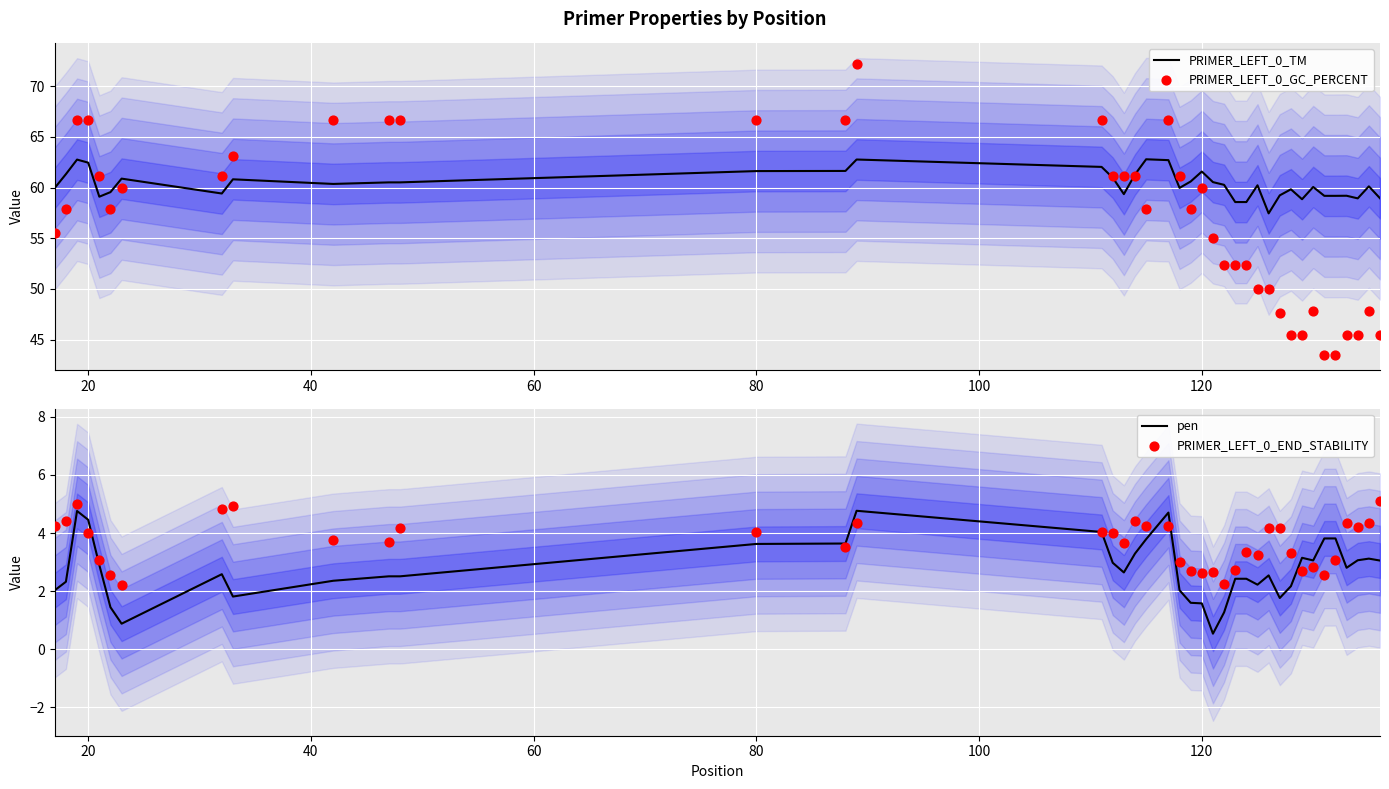

The value of PRIMER_LEFT_0_TM at 120 is 61.6. True or false?

True